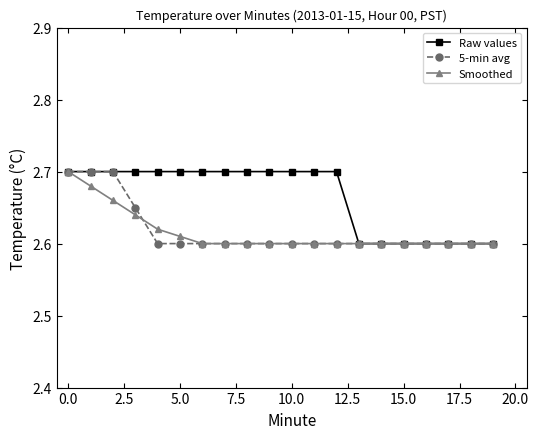

At how many categories does at least one series exceed 2?

20